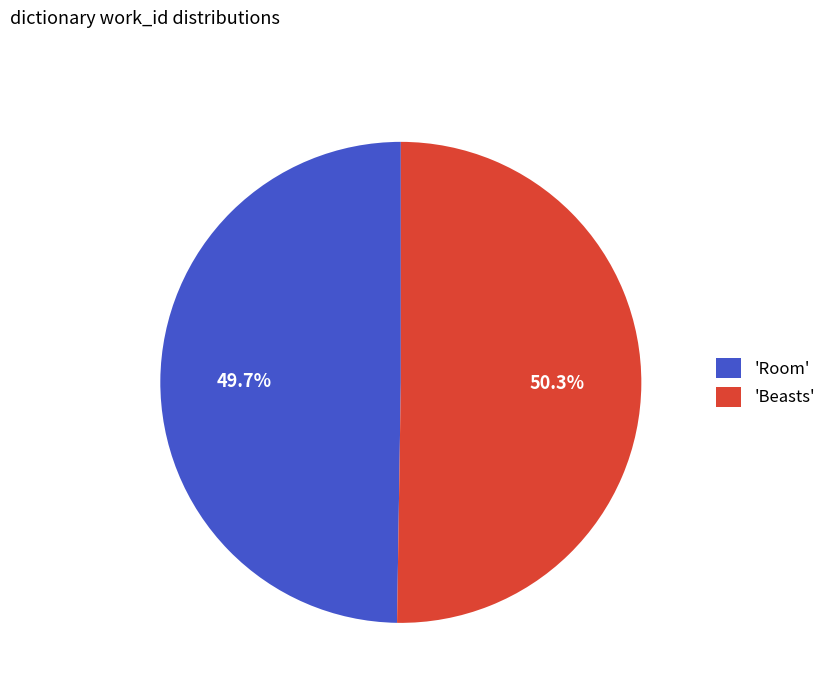

Is there a majority slice in this chart?

Yes